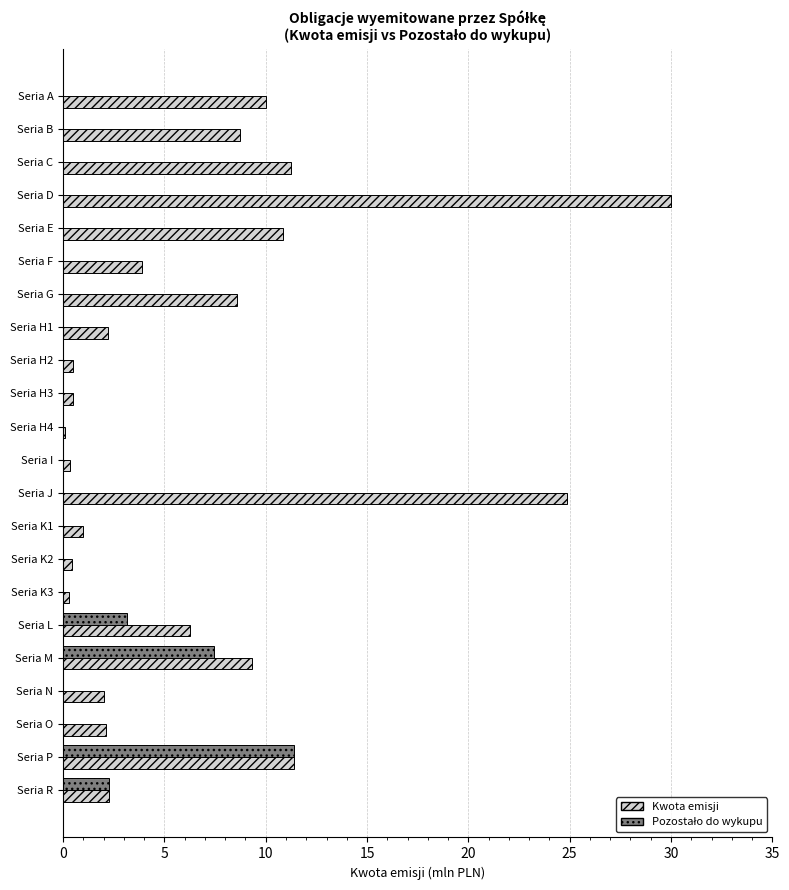

What is the sum of all Kwota emisji values?

146.9